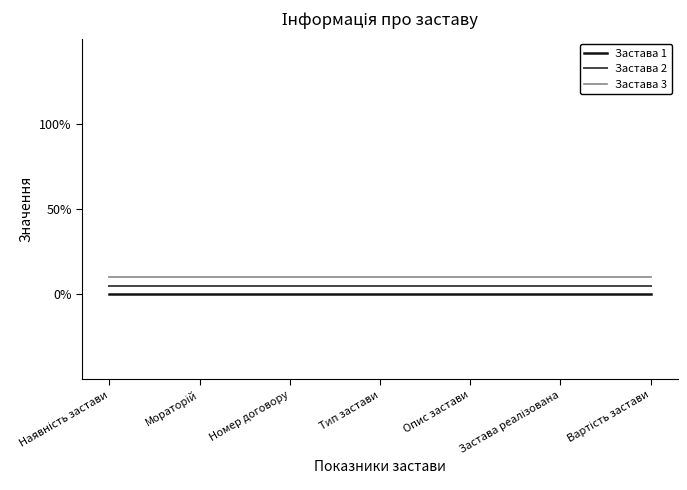

What is the lowest value of the Застава 3 series?

0.1